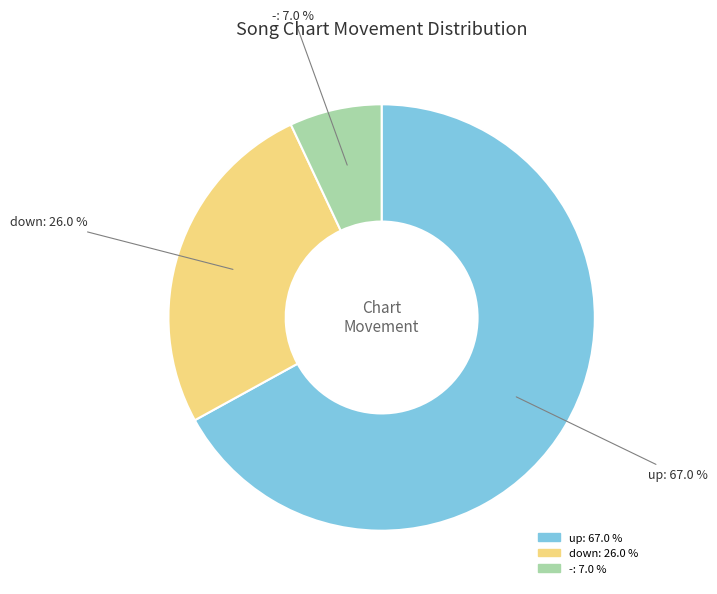

The down slice represents 26% of the pie. True or false?

True